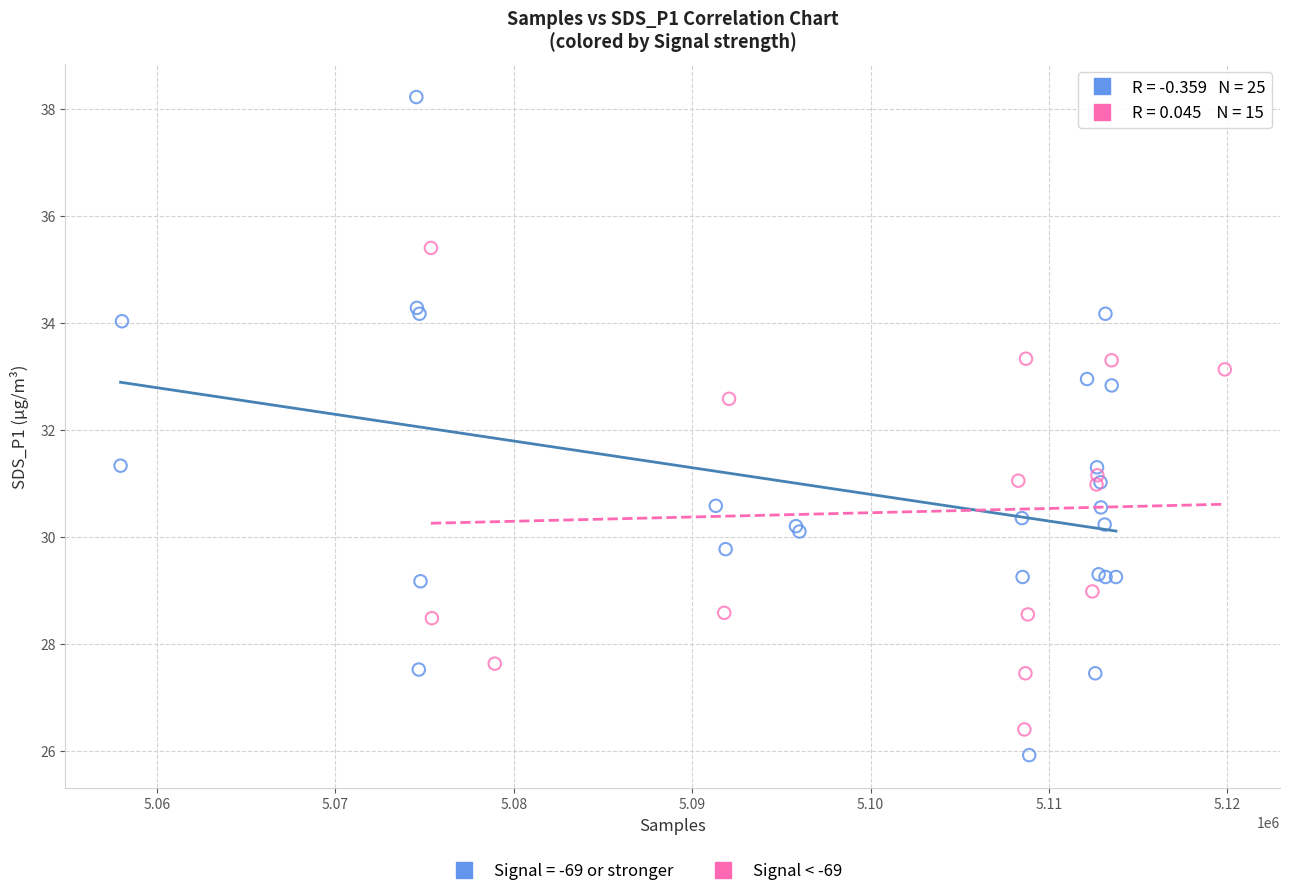

Which series contains the highest Y value?

Signal = -69 or stronger